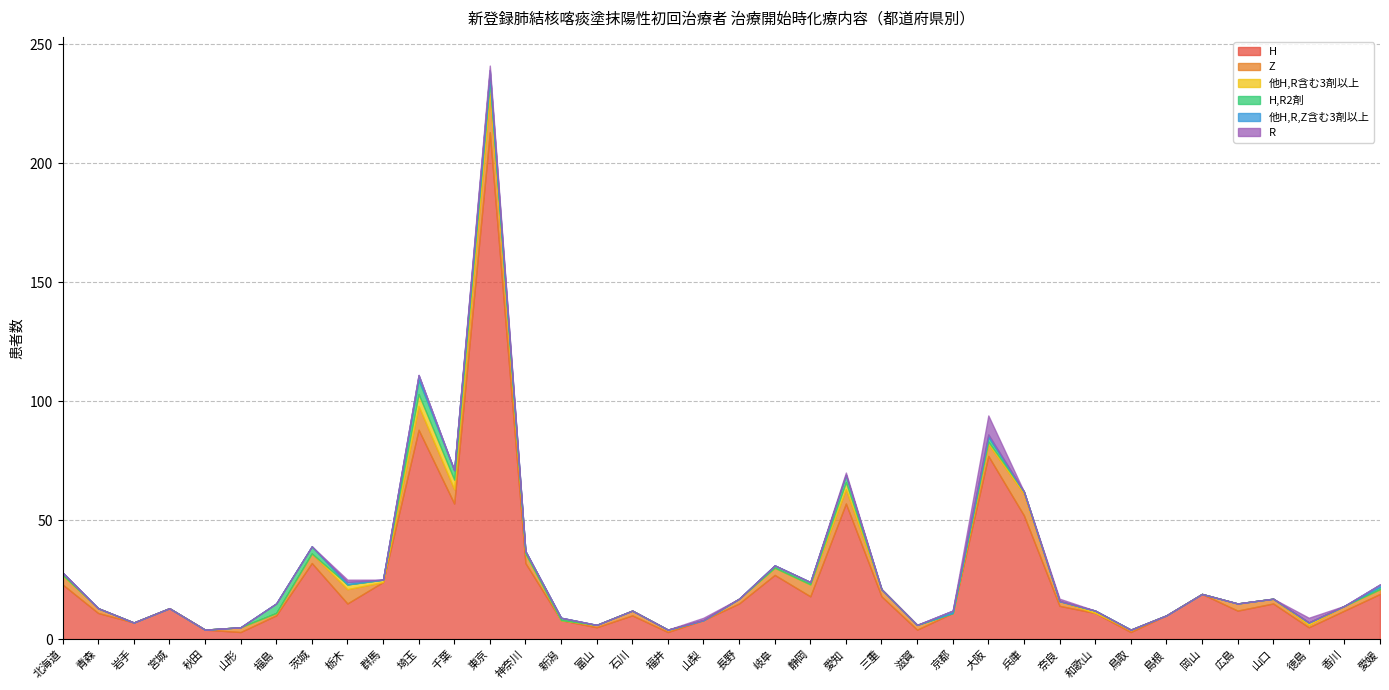

True or false: H and H,R2剤 intersect in this chart.

False